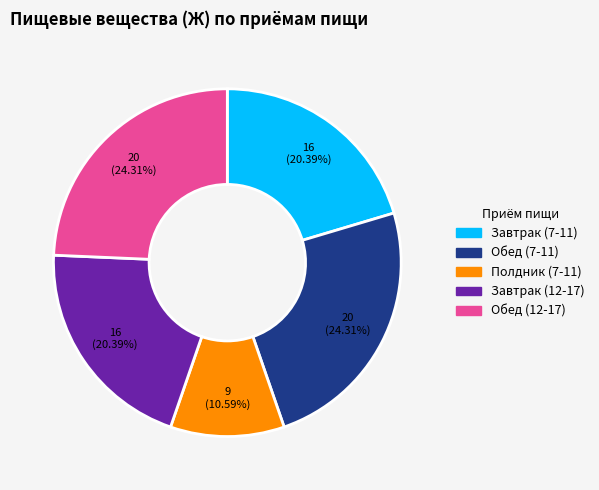

True or false: Полдник (7-11) accounts for 4% of the total.

False